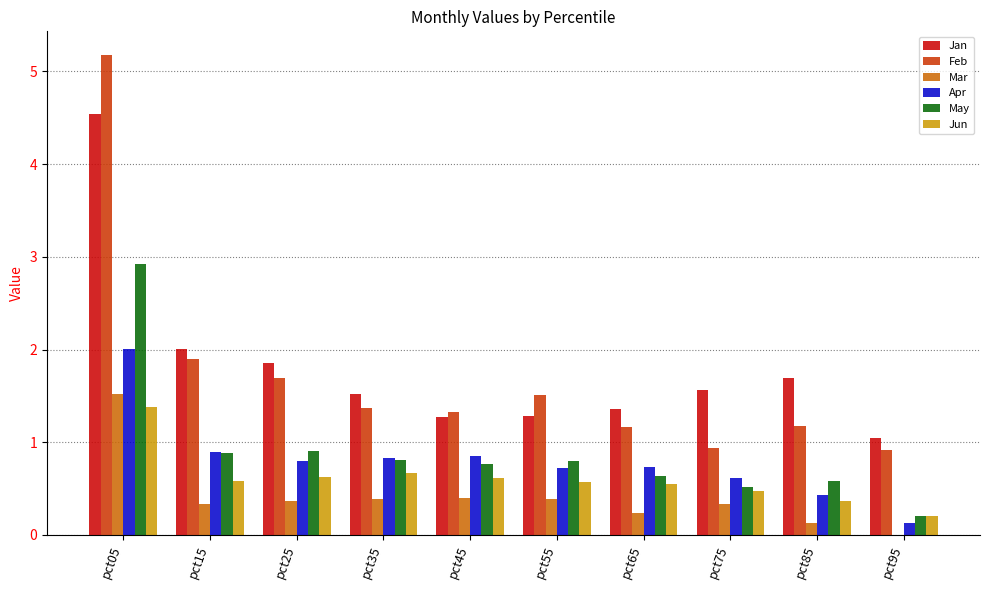

What is the total value across all series at pct65?

4.7